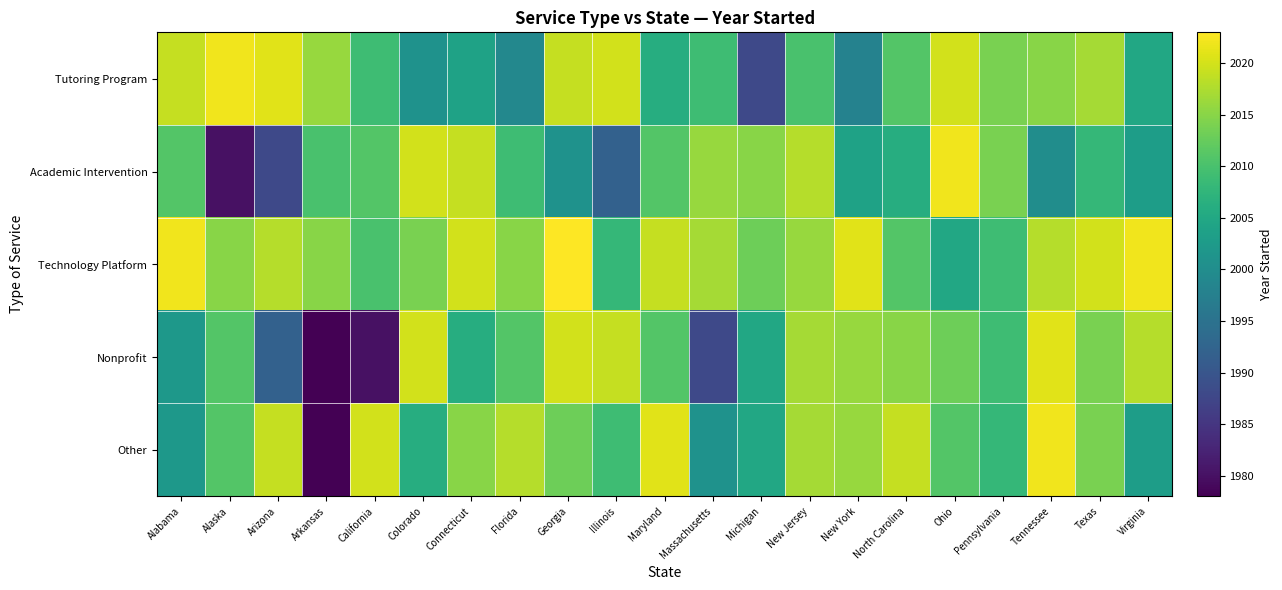

At how many categories does at least one series exceed 1994?

21